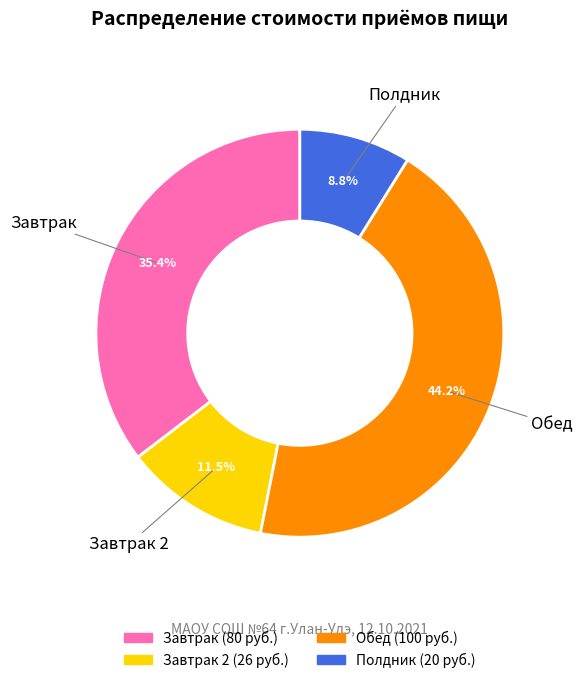

Does any single category account for the majority?

No